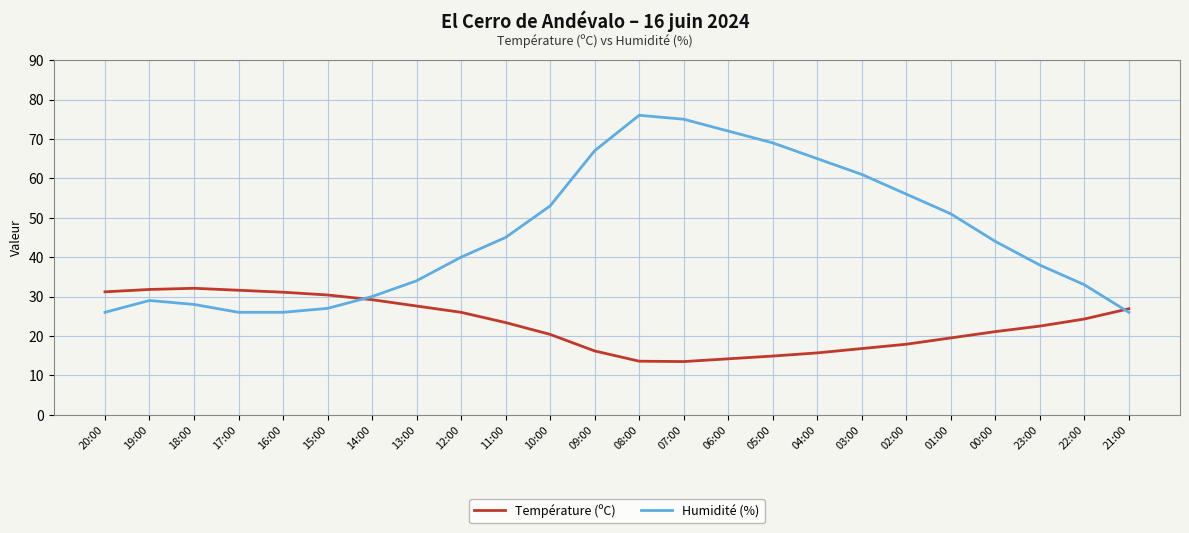

What is the sum of all Humidité (%) values?

1097.0